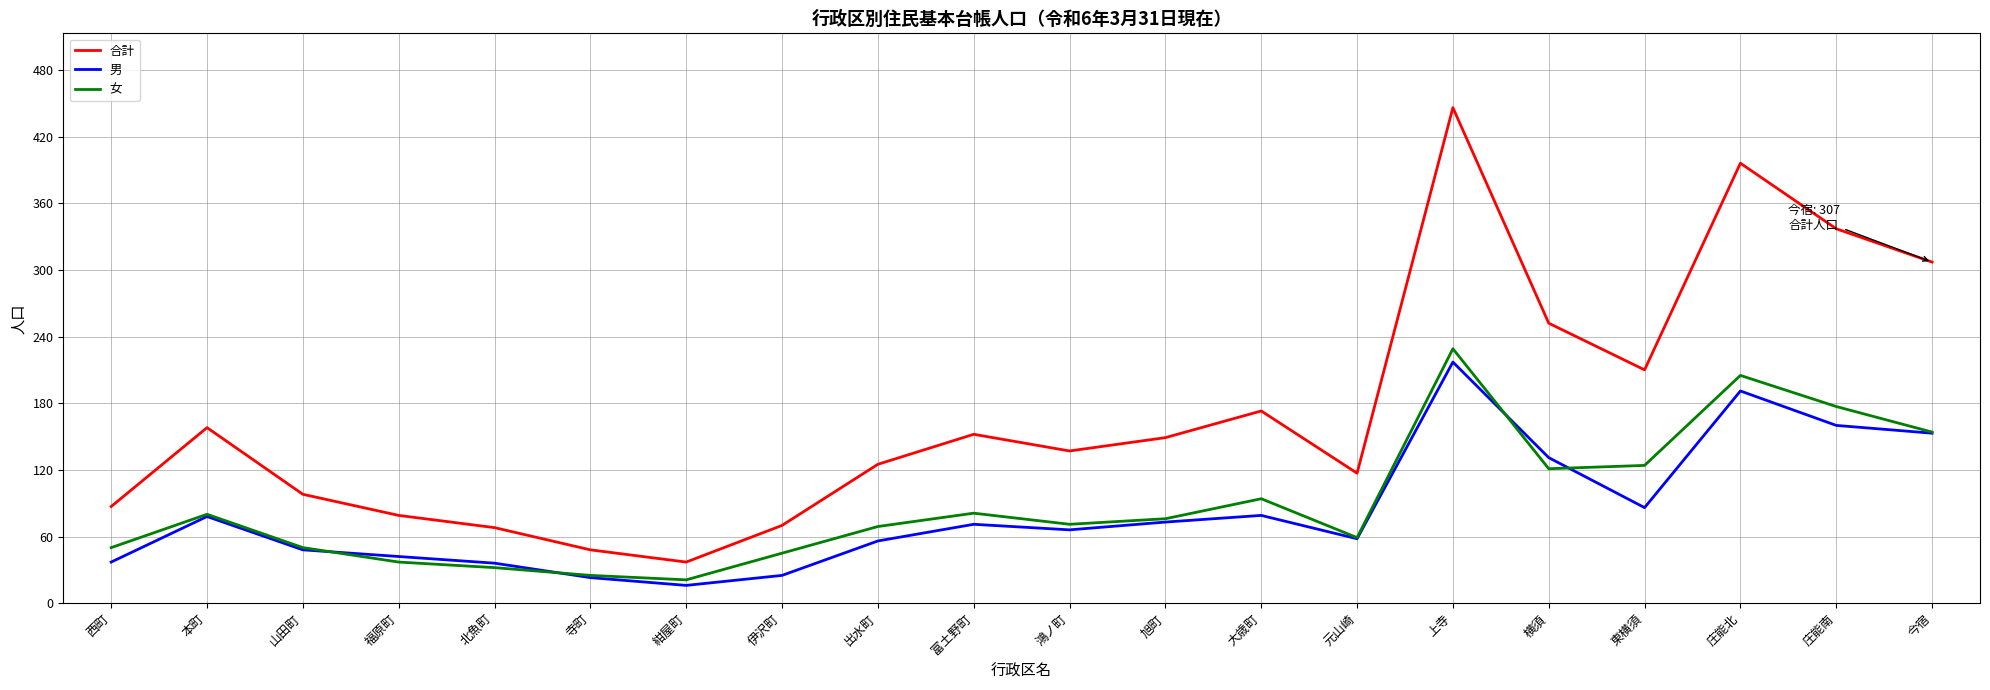

What is the sum of all 女 values?

1800